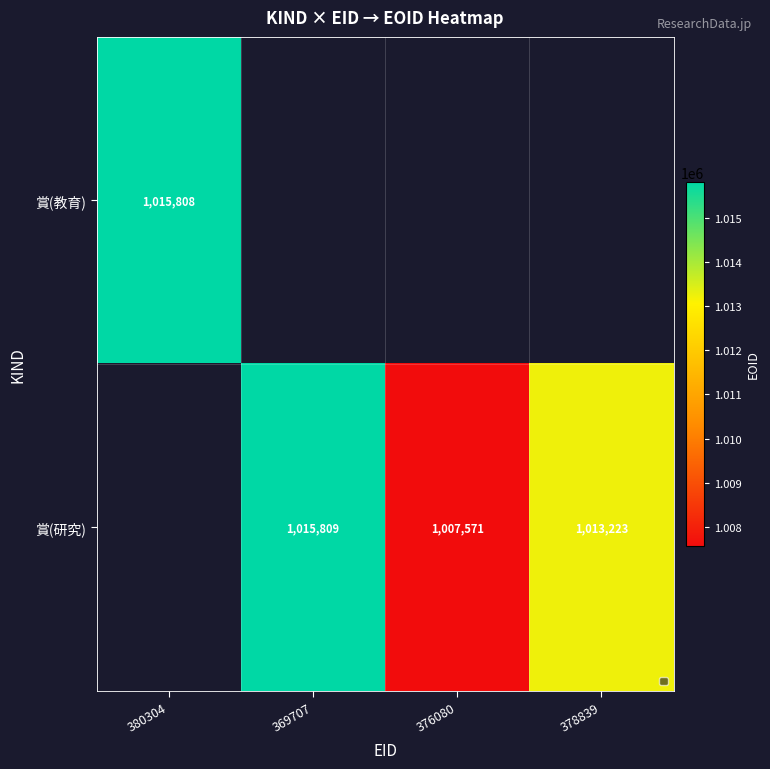

Is the value of 賞(教育) at 380304 greater than the value of 賞(研究) at 369707?

No